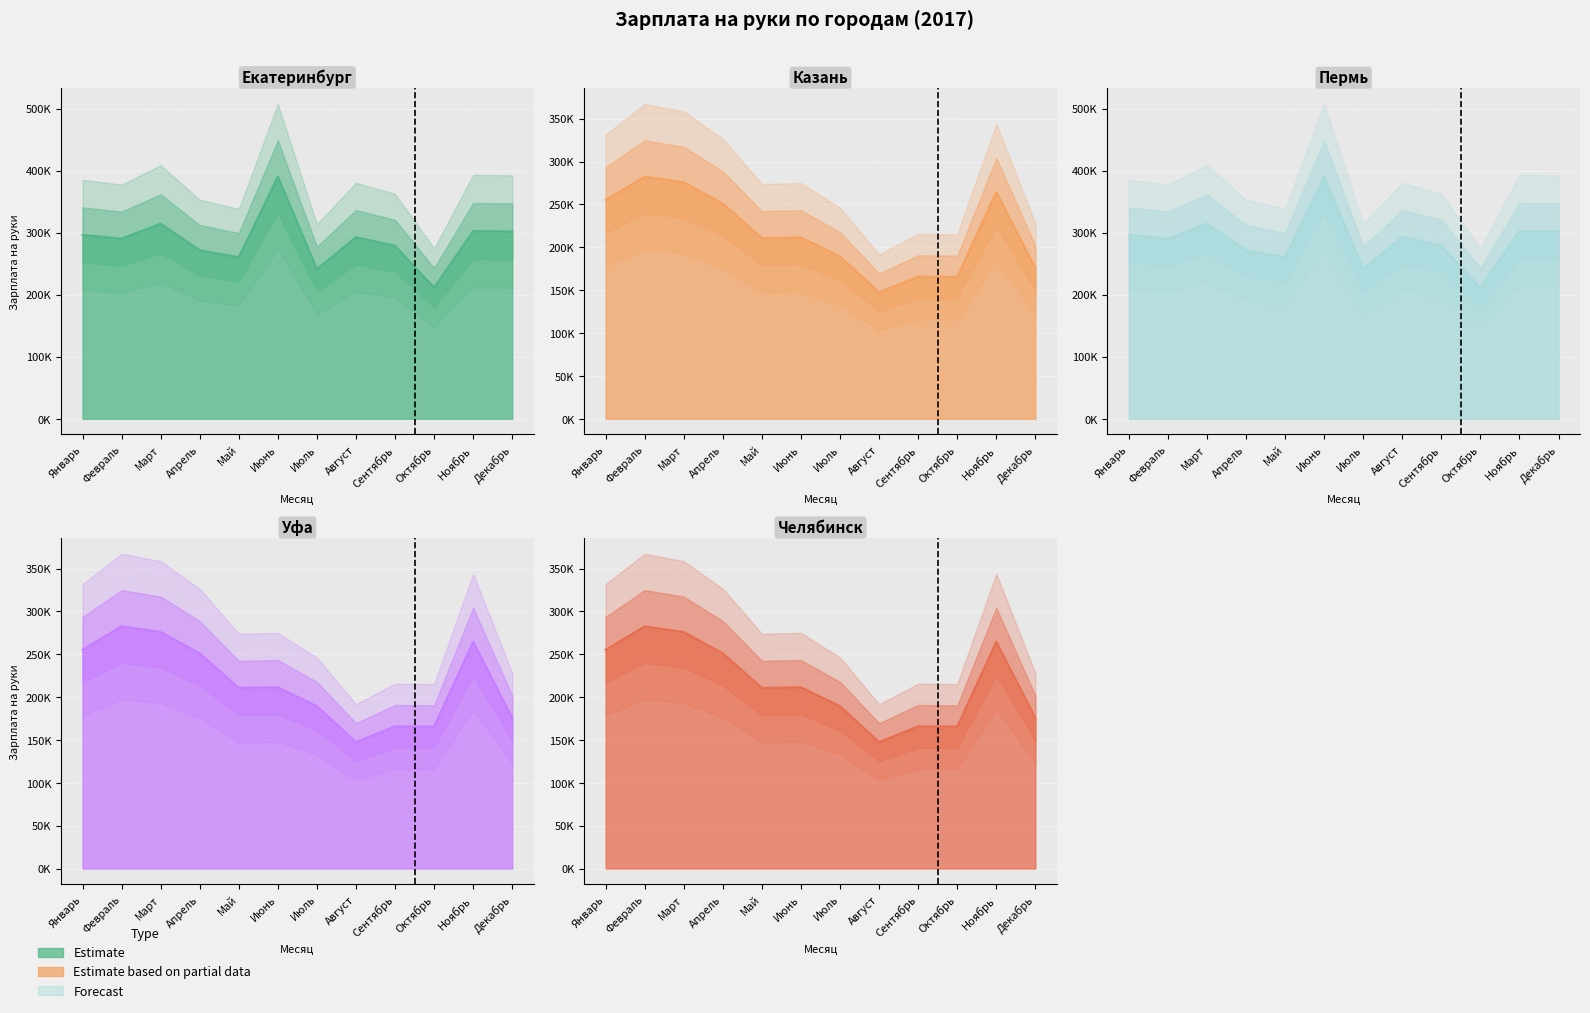

What is the value of the Уфа point at the 11th from the left?

264520.9